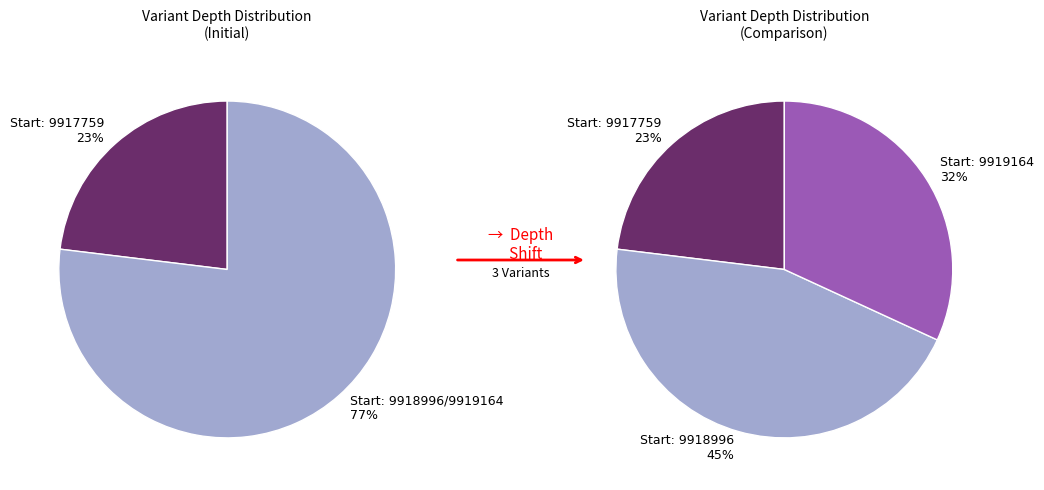

Is it true that 9917759 is 38% of the pie?

False